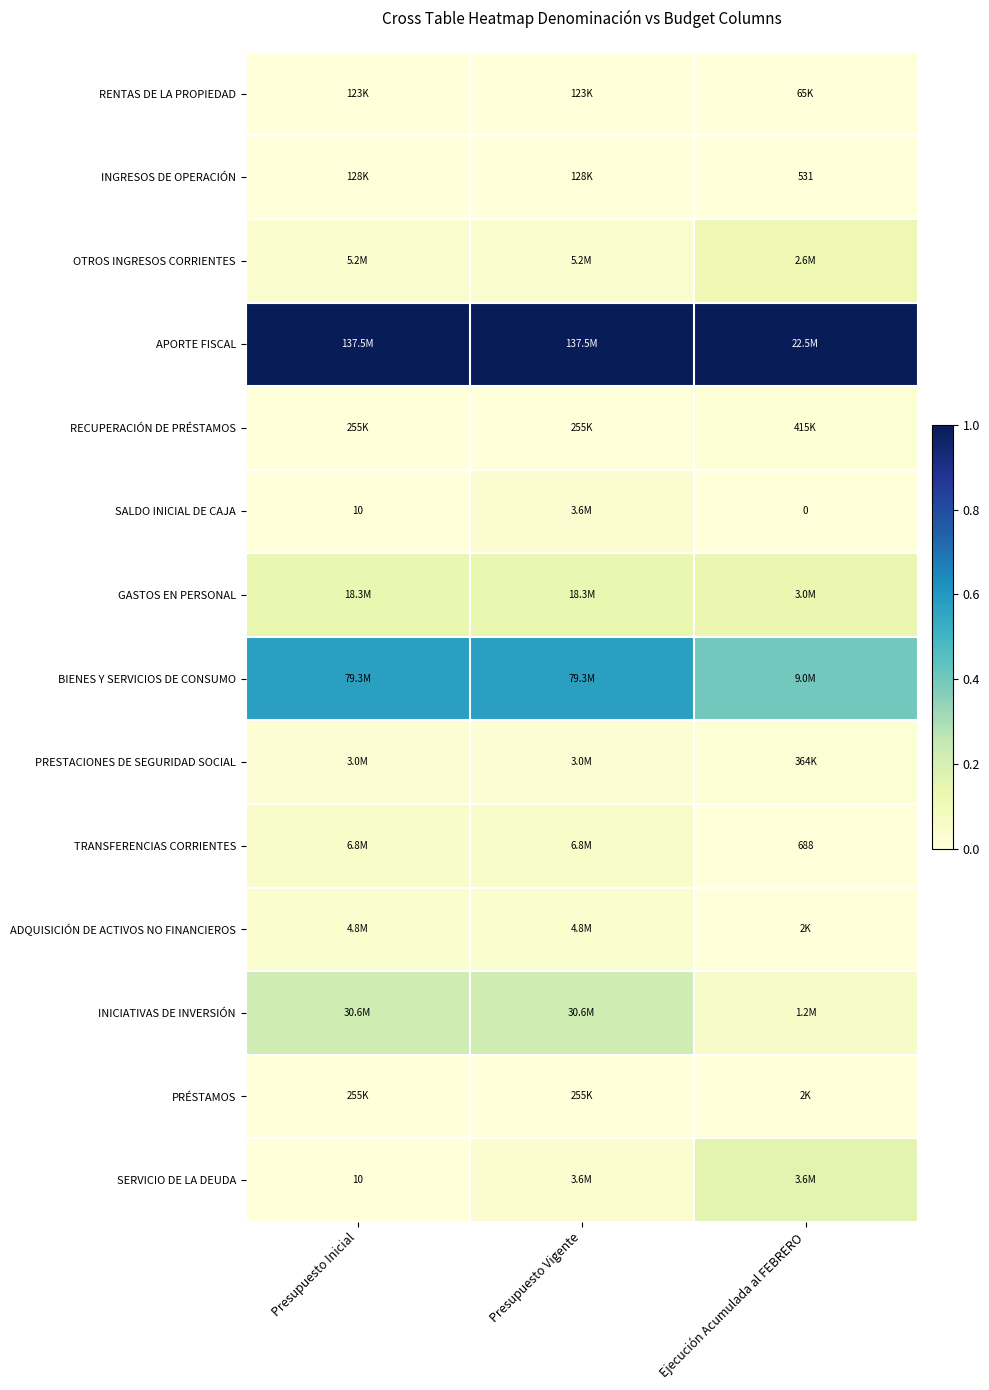

Is the value of INICIATIVAS DE INVERSIÓN at Presupuesto Vigente greater than the value of RECUPERACIÓN DE PRÉSTAMOS at Ejecución Acumulada al FEBRERO?

Yes